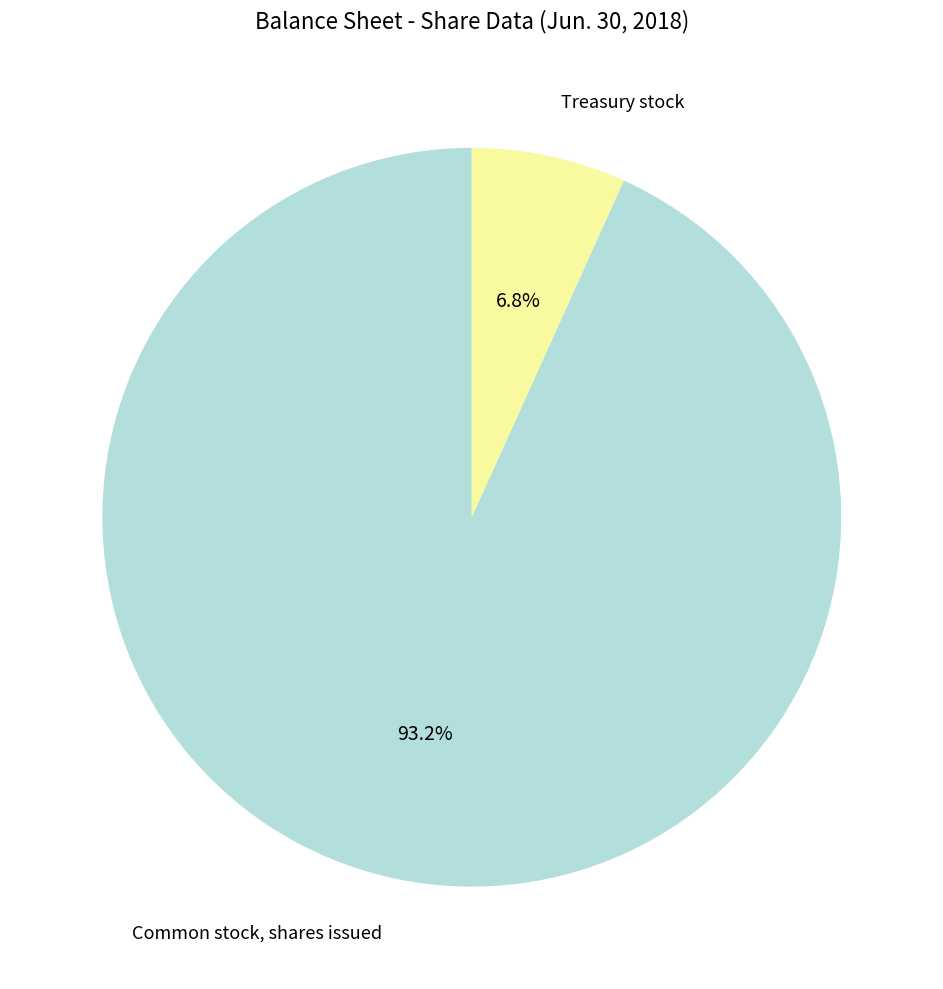

How many slices are in this pie chart?

2